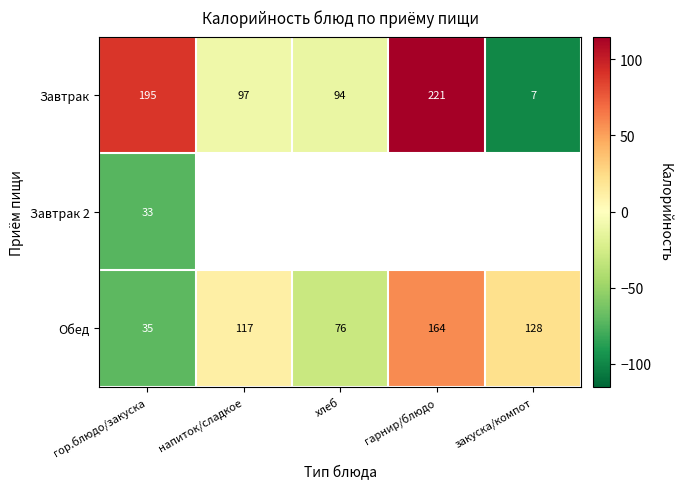

Is the value of Обед at закуска/компот greater than the value of Завтрак at гор.блюдо/закуска?

No